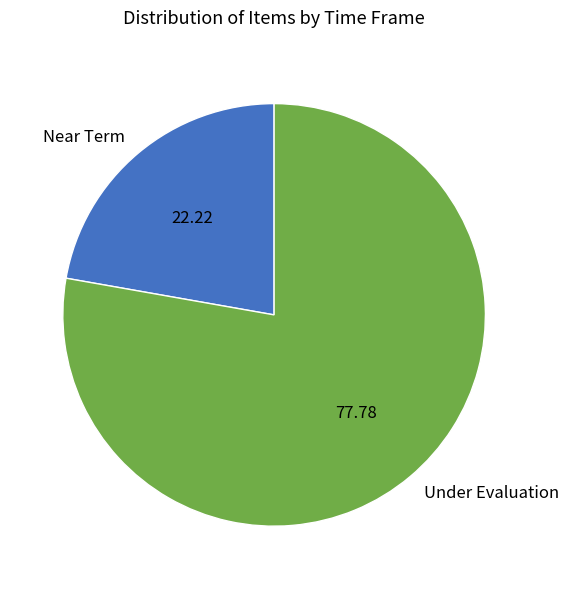

The Near Term slice represents 22% of the pie. True or false?

True